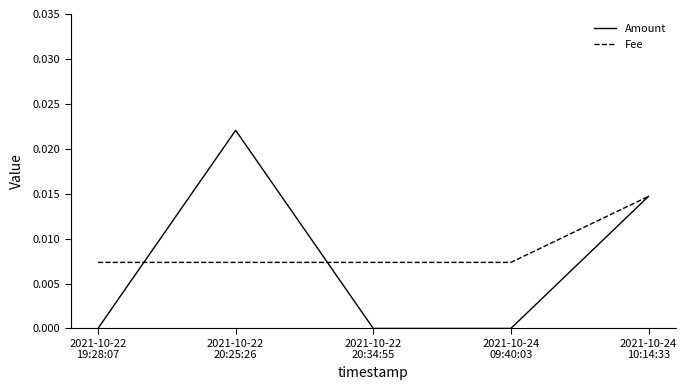

Does the chart have visible grid lines?

No